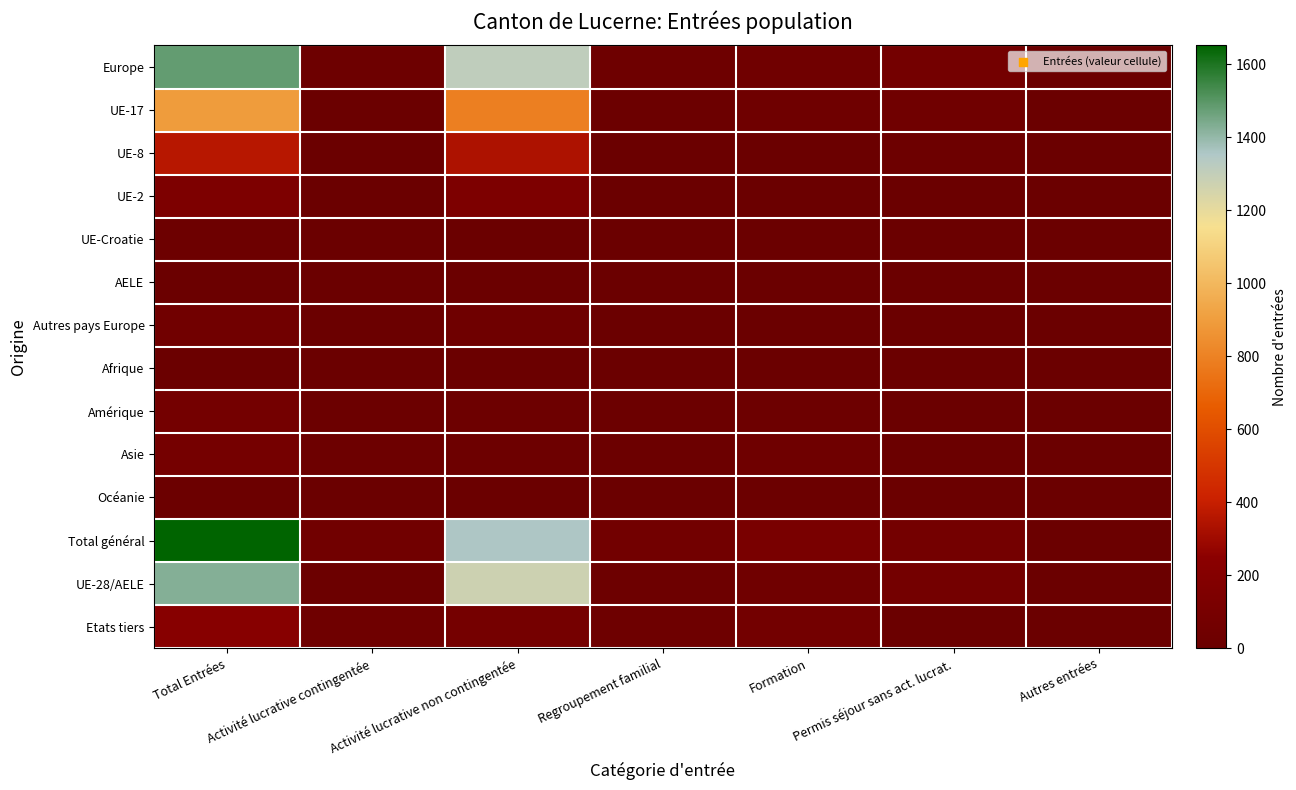

What is the spread (max minus min) of values at Permis séjour sans act. lucrat.?

75